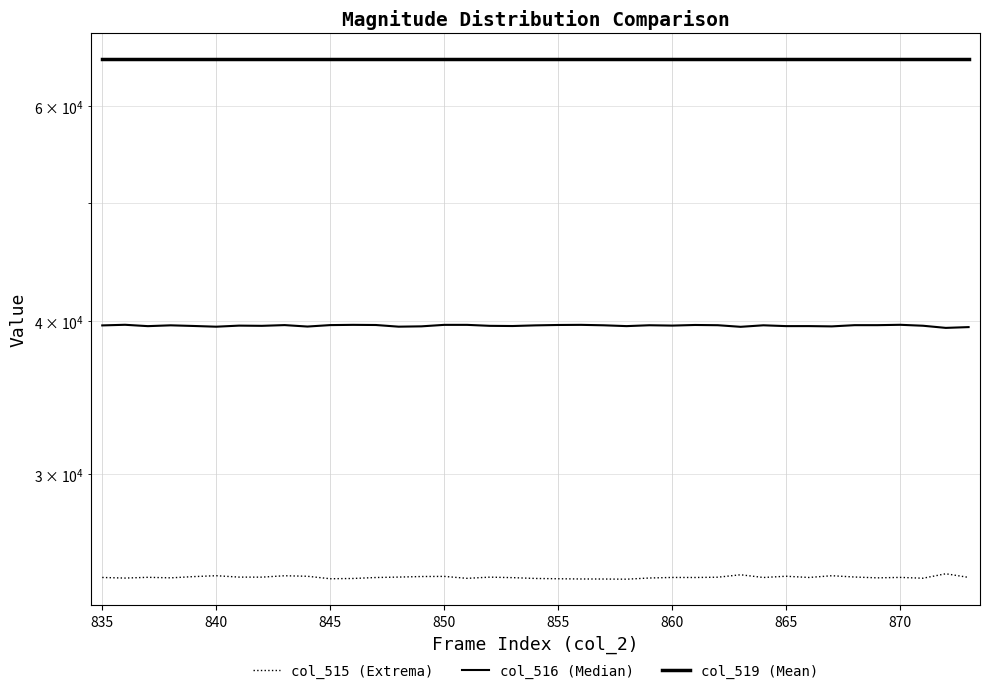

True or false: col_516 (Median) and col_515 (Extrema) intersect in this chart.

False